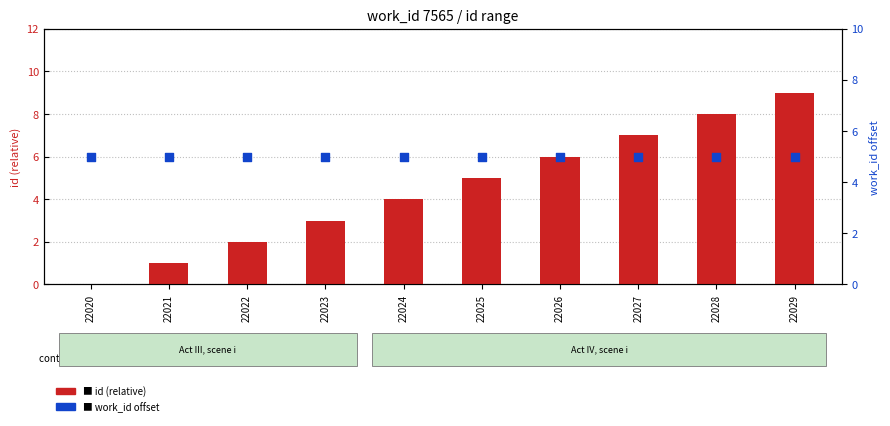

Which series has the largest total across all categories?

work_id offset